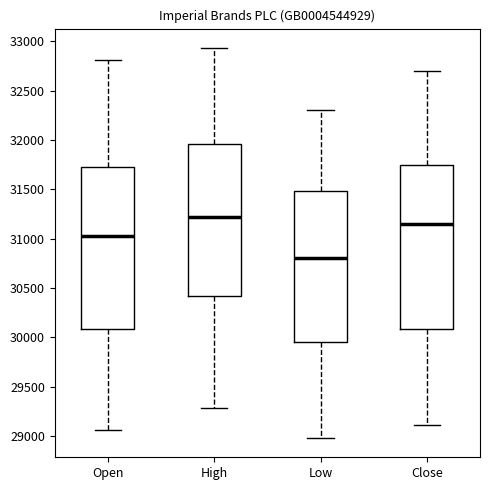

Reading left to right, read every box against the y-axis: the position of its median line, the range the box covers, and the ends of its whiskers. The values are not printed on the chart, so give them approximately, as read against the axis.

Open: median 31050, box 30100 to 31750, whiskers 29050 to 32800
High: median 31200, box 30400 to 31950, whiskers 29300 to 32950
Low: median 30800, box 29950 to 31500, whiskers 29000 to 32300
Close: median 31150, box 30100 to 31750, whiskers 29100 to 32700